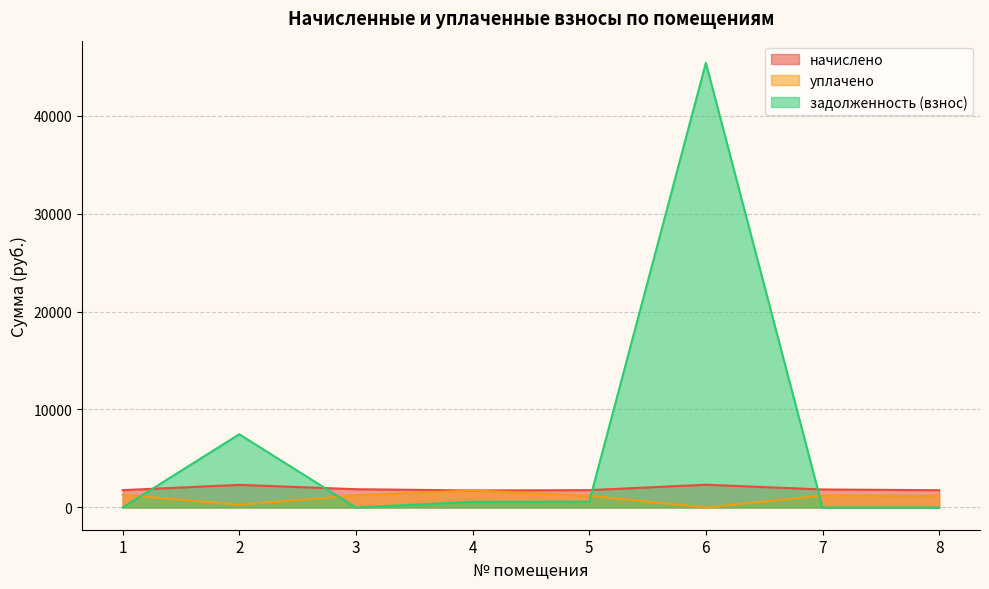

True or false: начислено has more than 0 interior local peaks.

True